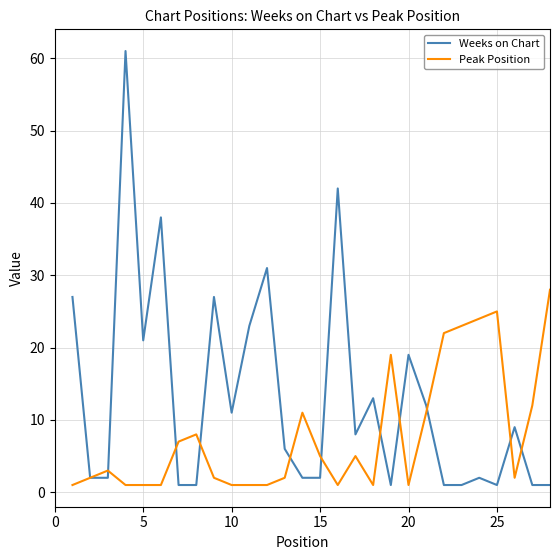

What is the sum of all Peak Position values?

221